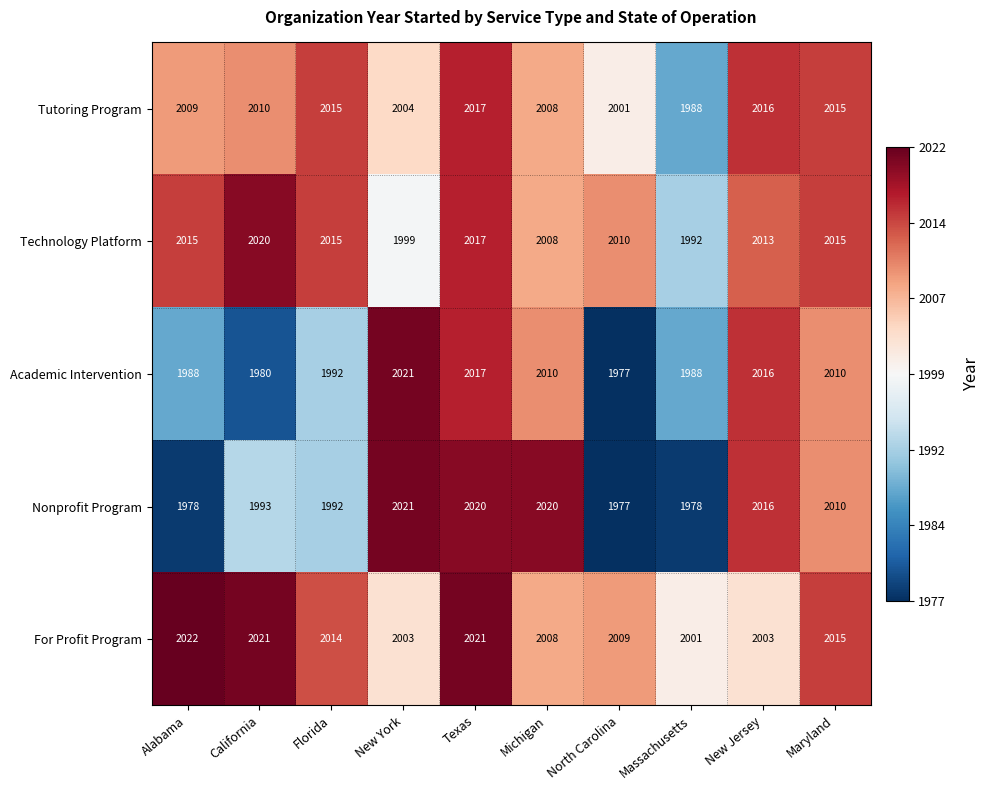

What is the approximate value of Academic Intervention at Massachusetts, to the nearest 10?

1990